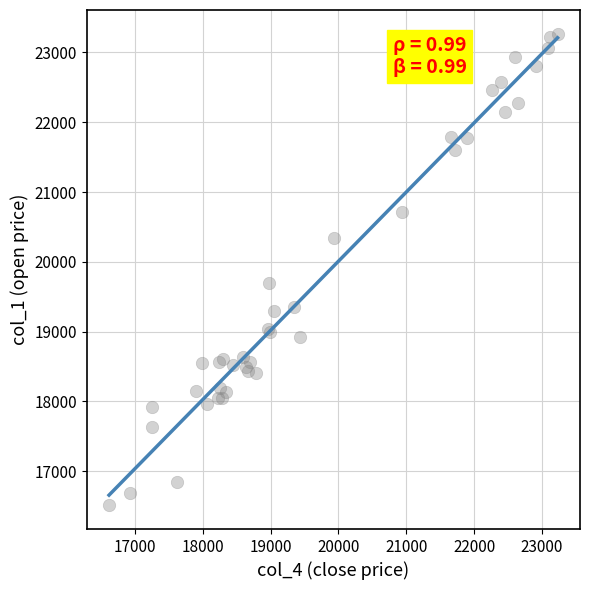

What Y value in the scatter plot is closest to 19890?

19700